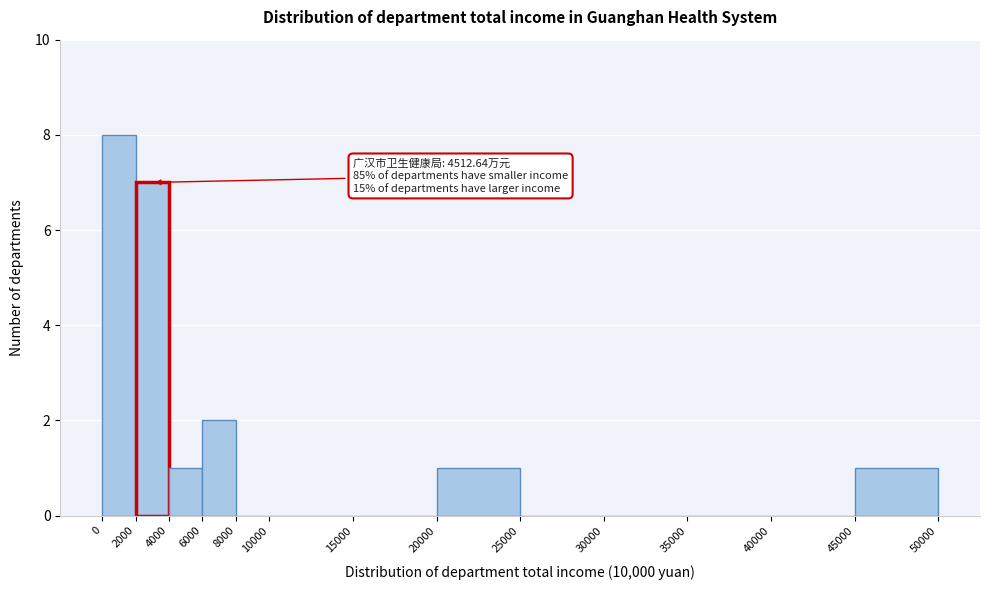

Over which range of the x-axis is the bar tallest?

0 to 2000